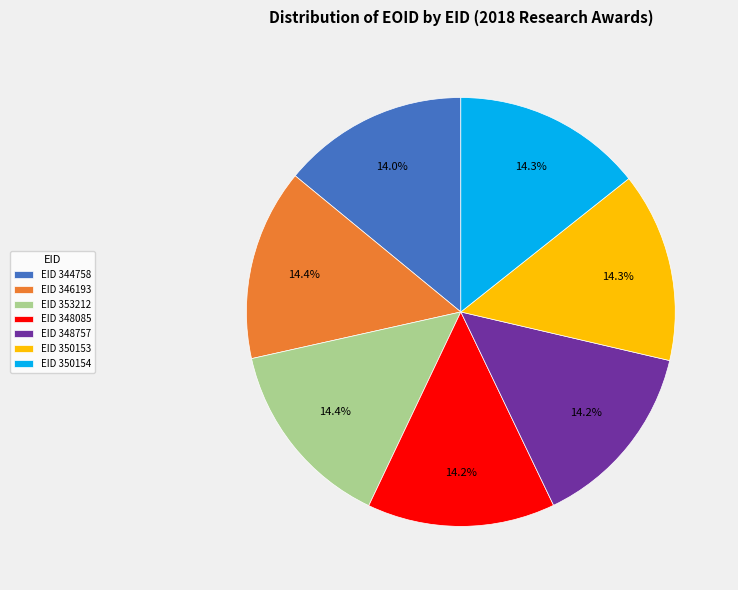

Is there any slice that represents more than half of the pie?

No